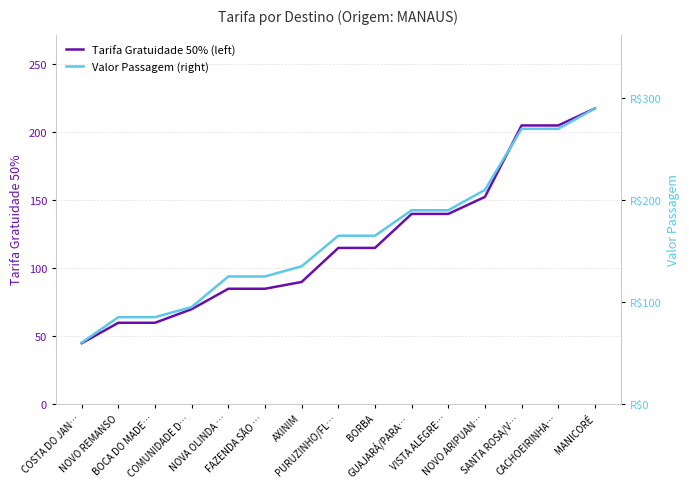

Reading right to left, what are all the values shown in this chart?

Tarifa Gratuidade 50% (left): MANICORÉ=217.0	CACHOEIRINHA…=204.5	SANTA ROSA/V…=204.5	NOVO ARIPUAN…=152.0	VISTA ALEGRE…=139.5	GUAJARÁ/PARA…=139.5	BORBA=114.5	PURUZINHO/FL…=114.5	AXINIM=89.5	FAZENDA SÃO …=84.5	NOVA OLINDA …=84.5	COMUNIDADE D…=69.5	BOCA DO MADE…=59.5	NOVO REMANSO=59.5	COSTA DO JAN…=44.5
Valor Passagem (right): MANICORÉ=290.0	CACHOEIRINHA…=270.0	SANTA ROSA/V…=270.0	NOVO ARIPUAN…=210.0	VISTA ALEGRE…=190.0	GUAJARÁ/PARA…=190.0	BORBA=165.0	PURUZINHO/FL…=165.0	AXINIM=135.0	FAZENDA SÃO …=125.0	NOVA OLINDA …=125.0	COMUNIDADE D…=95.0	BOCA DO MADE…=85.0	NOVO REMANSO=85.0	COSTA DO JAN…=60.0